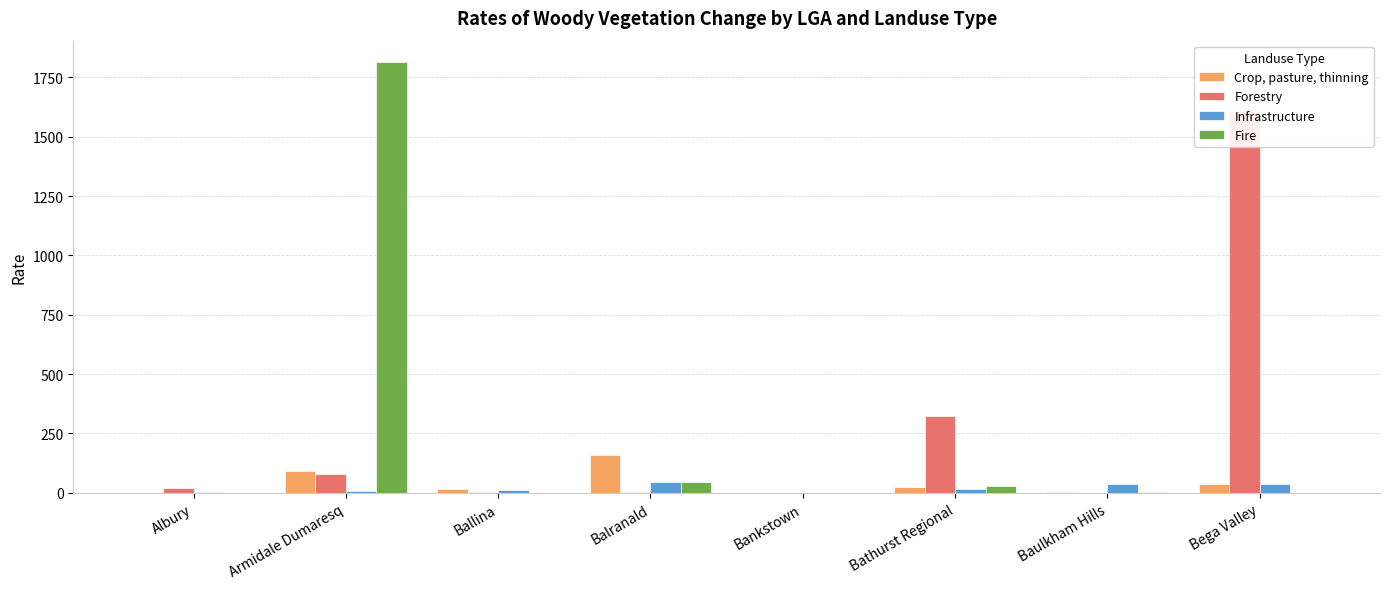

What is the sum of the Fire values at Albury and Balranald?

45.1